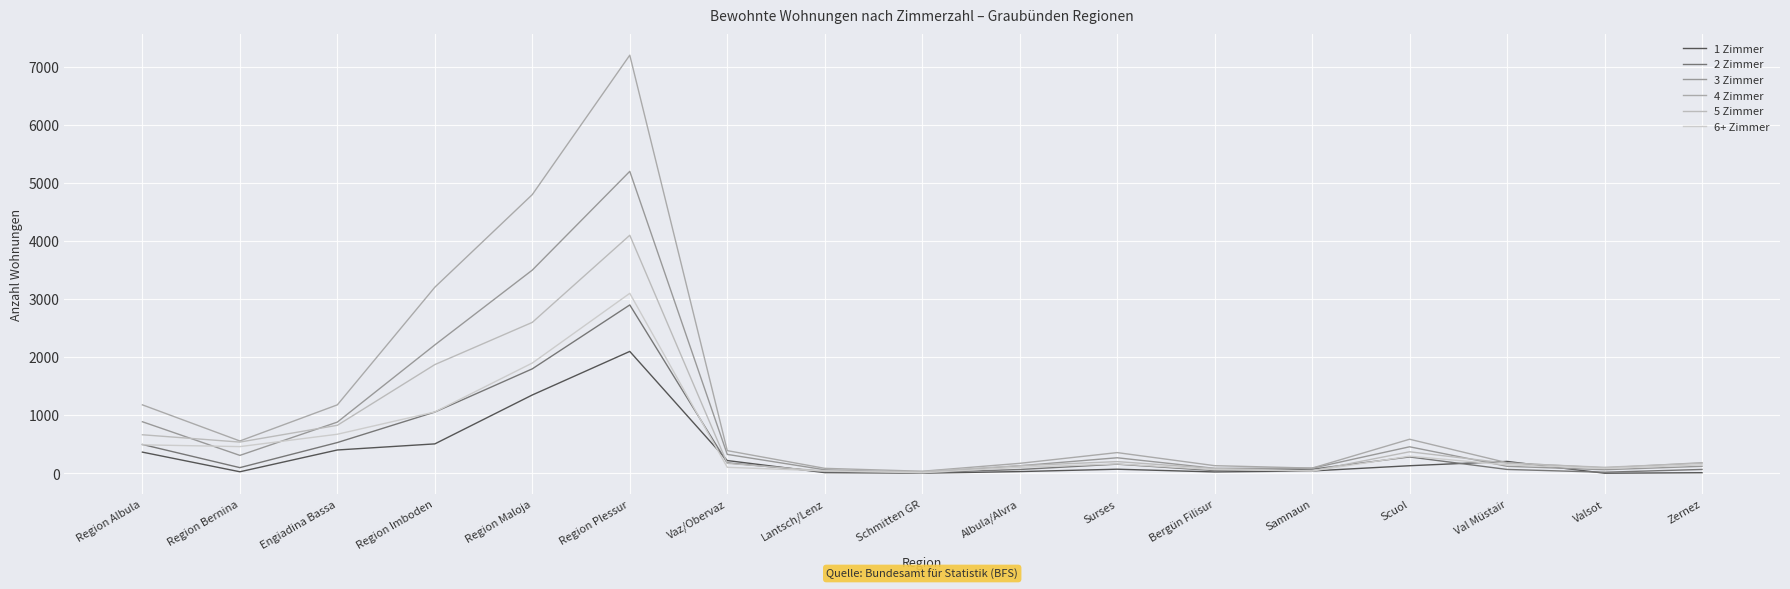

Reading right to left, extract all data points from this chart.

1 Zimmer: 12	3	206	132	42	25	72	31	4	13	221	2100	1350	508	403	28	366
2 Zimmer: 68	20	68	283	73	48	159	67	13	30	181	2900	1800	1056	531	99	498
3 Zimmer: 122	63	122	458	89	87	269	131	13	62	327	5200	3500	2212	883	310	889
4 Zimmer: 184	95	184	588	91	133	358	173	37	87	392	7200	4800	3205	1180	558	1180
5 Zimmer: 175	105	175	372	41	85	203	132	32	40	173	4100	2600	1873	828	539	665
6+ Zimmer: 147	85	147	296	42	65	163	105	11	43	105	3100	1900	1058	674	461	492